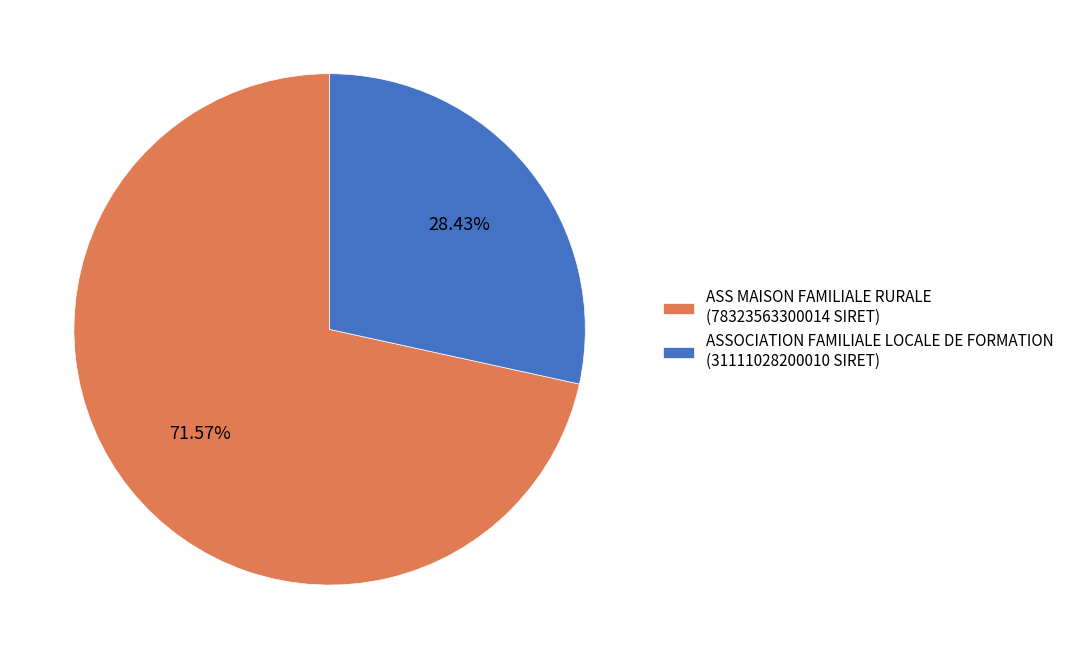

What is the smallest slice in the pie chart?

ASSOCIATION FAMILIALE LOCALE DE FORMATION